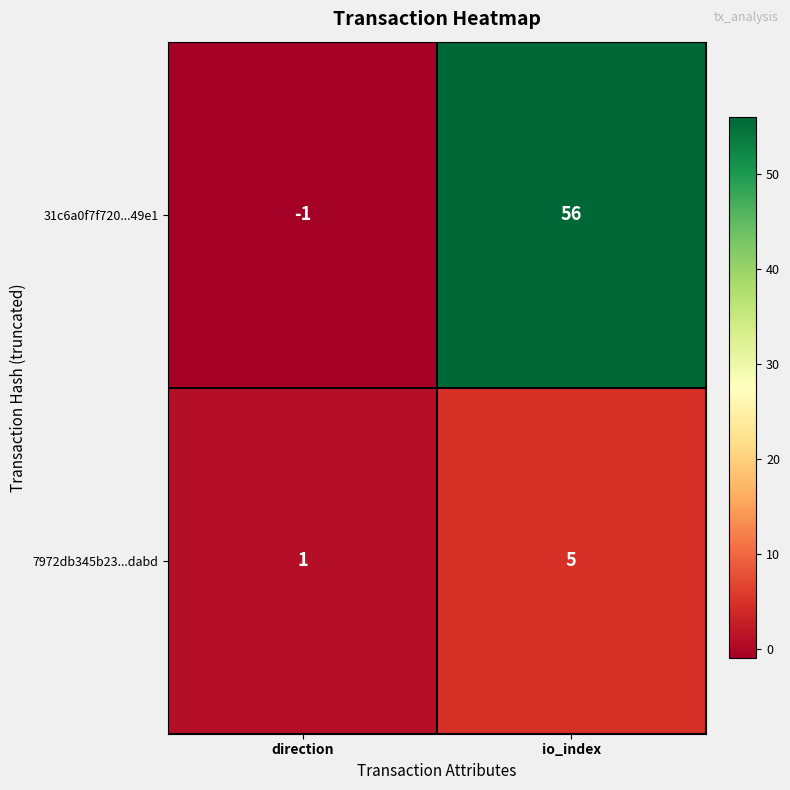

Reading left to right, transcribe all the data shown in this chart.

31c6a0f7f720...49e1: direction=-1	io_index=56
7972db345b23...dabd: direction=1	io_index=5